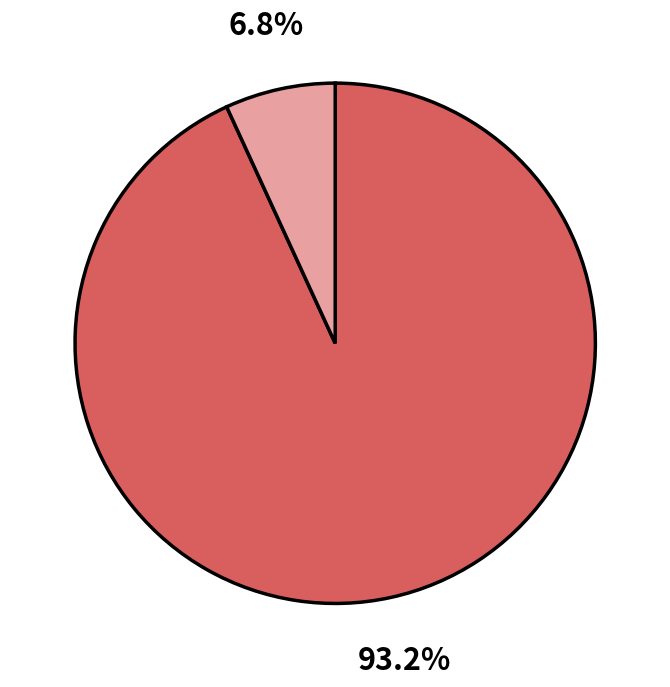

Is there a majority slice in this chart?

Yes